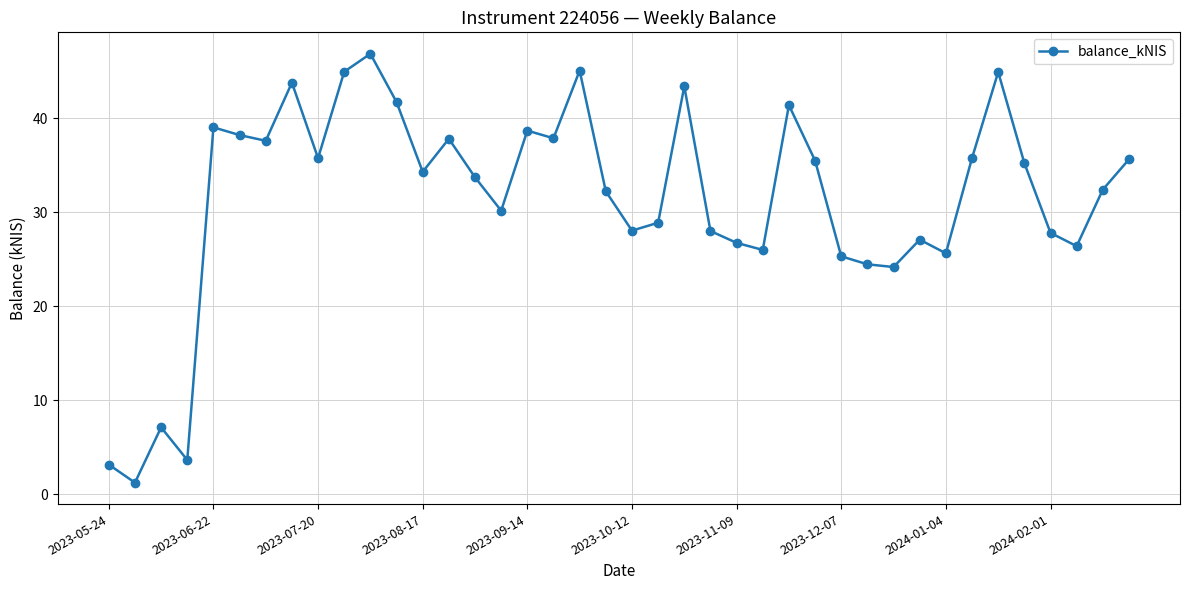

What is the average value?

31.4